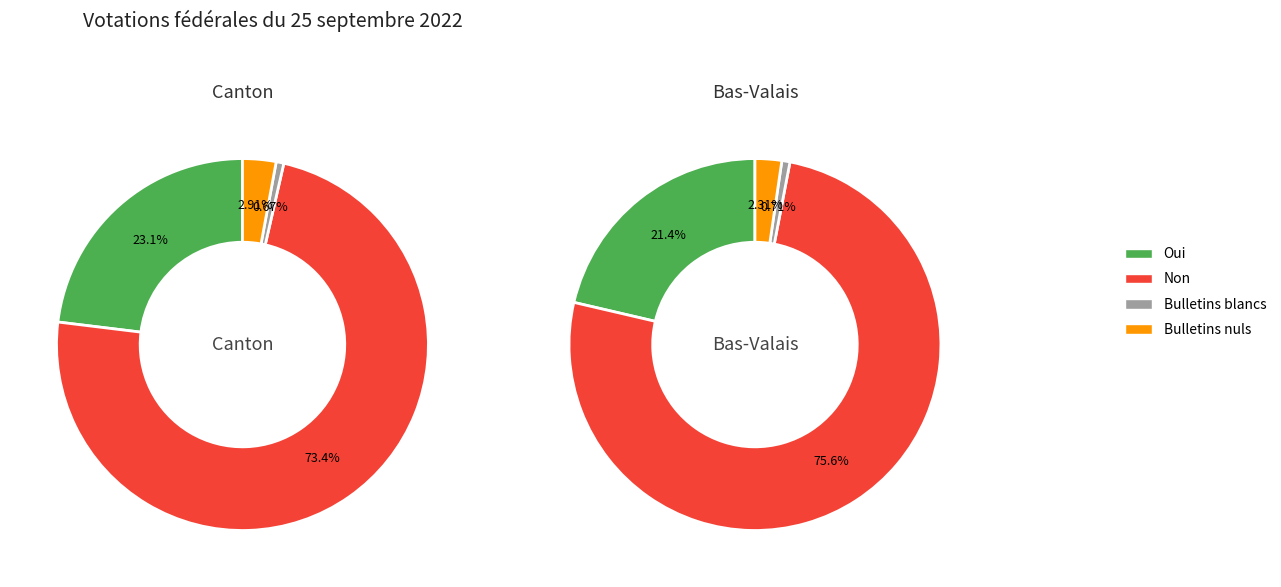

Rank the series at Oui from lowest to highest value.

Bulletins blancs, Bulletins nuls, Oui, Non